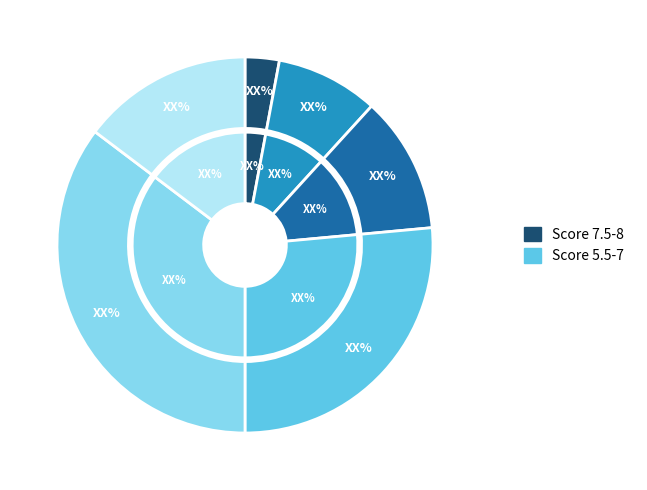

How many segments does this pie chart have?

6